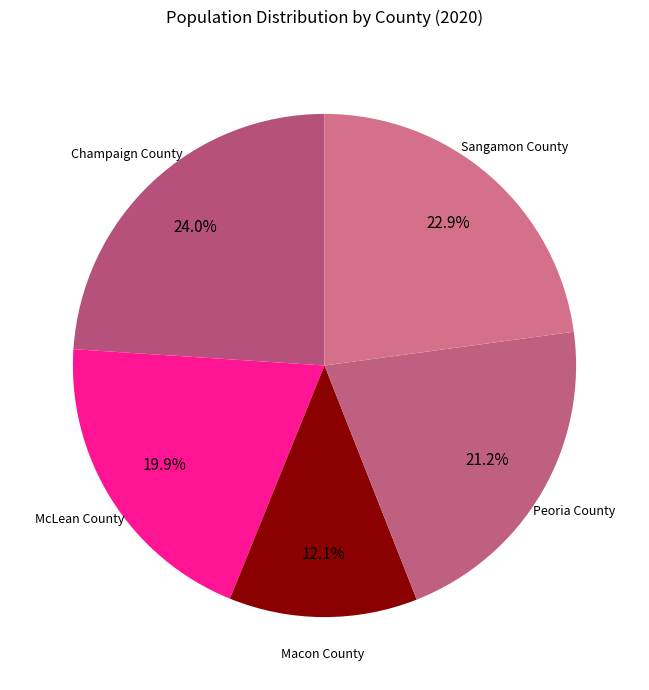

To the nearest percent, what is the difference between the largest and smallest slice percentages?

12%